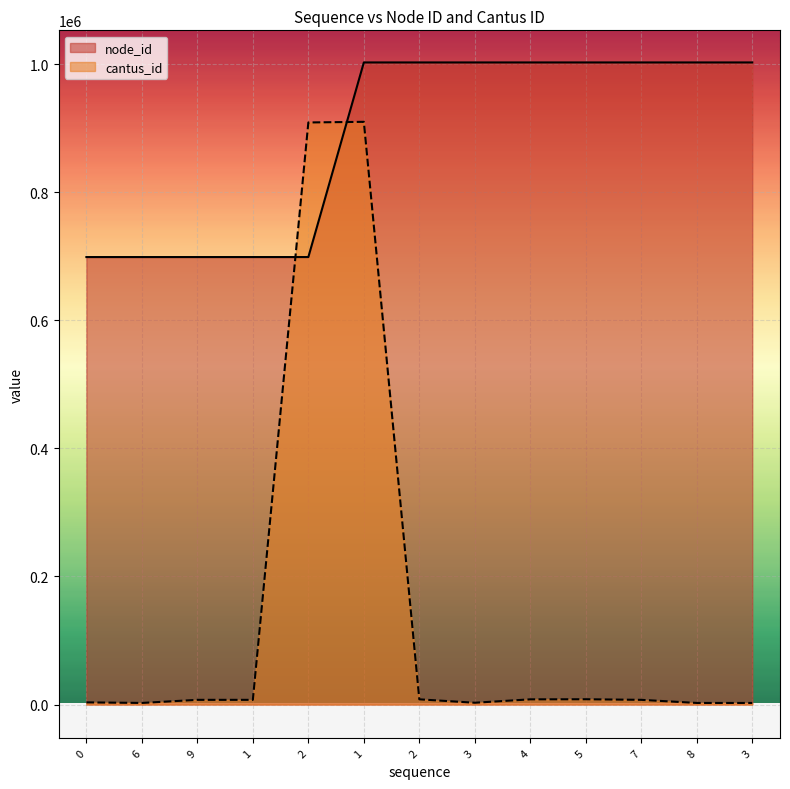

How many values in the cantus_id series exceed 7297?

5